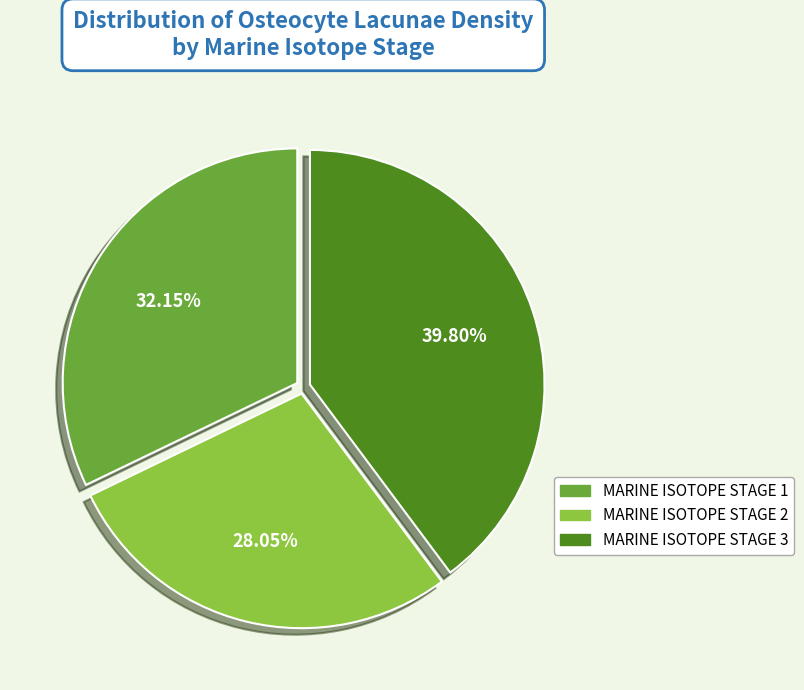

Rank the categories by value from highest to lowest.

MARINE ISOTOPE STAGE 3, MARINE ISOTOPE STAGE 1, MARINE ISOTOPE STAGE 2